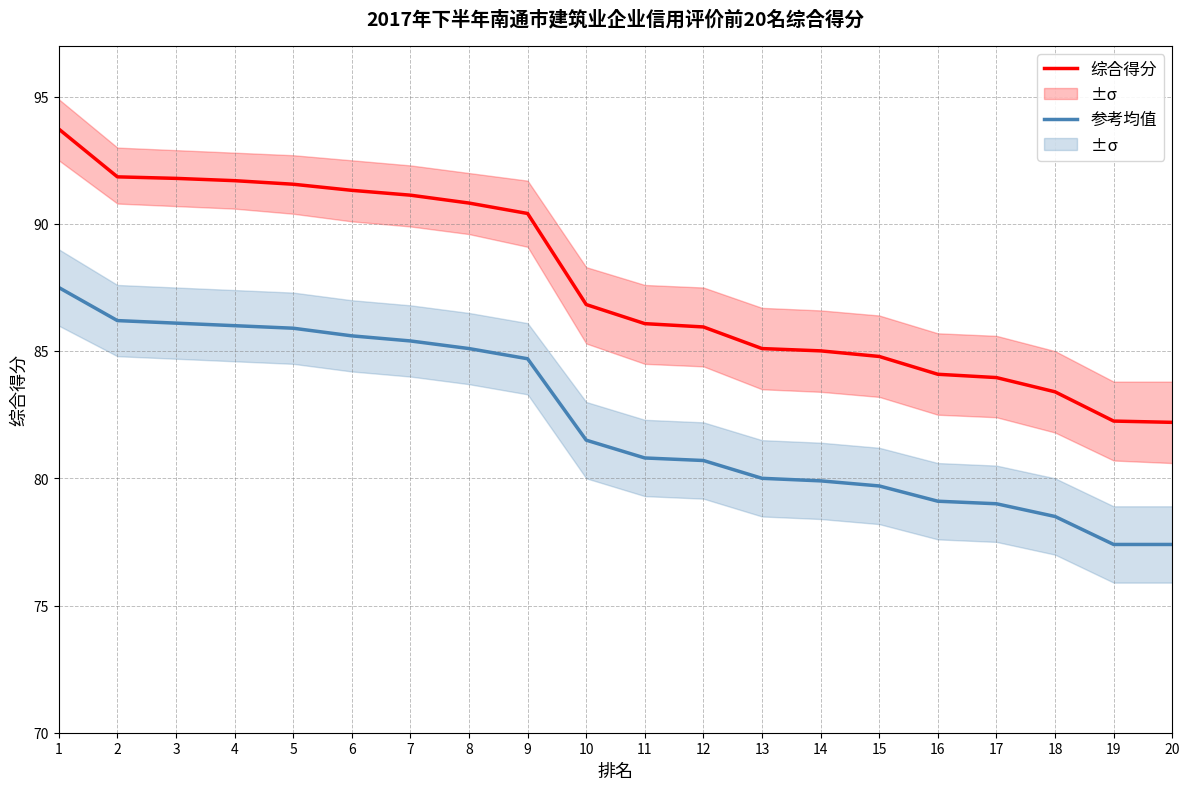

At 11, list the series in order from smallest to largest.

参考均值, 综合得分